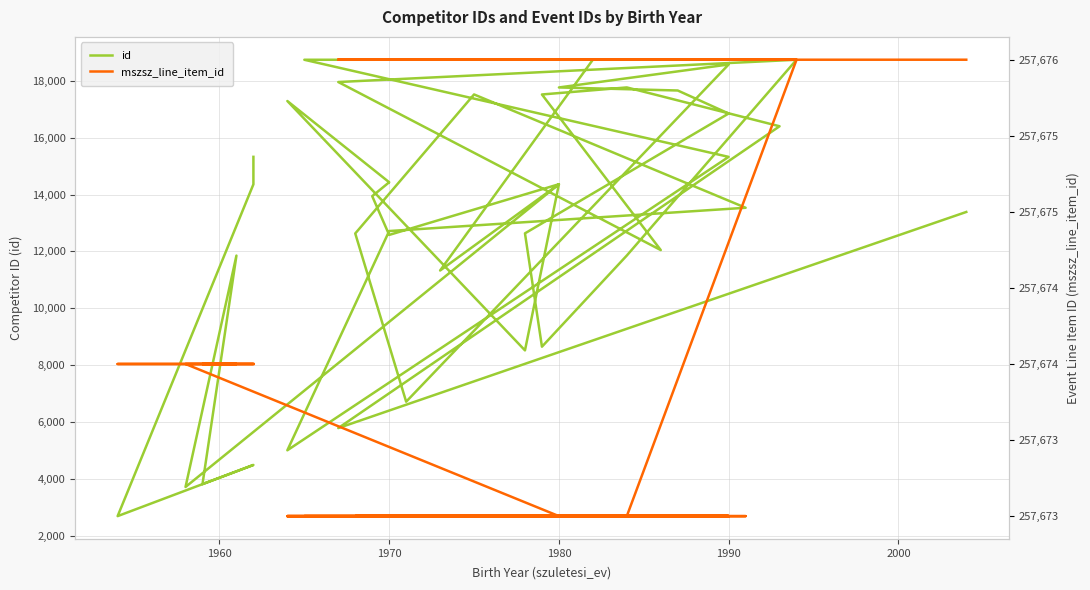

What is the difference between the second highest and second lowest values in the mszsz_line_item_id series?

3